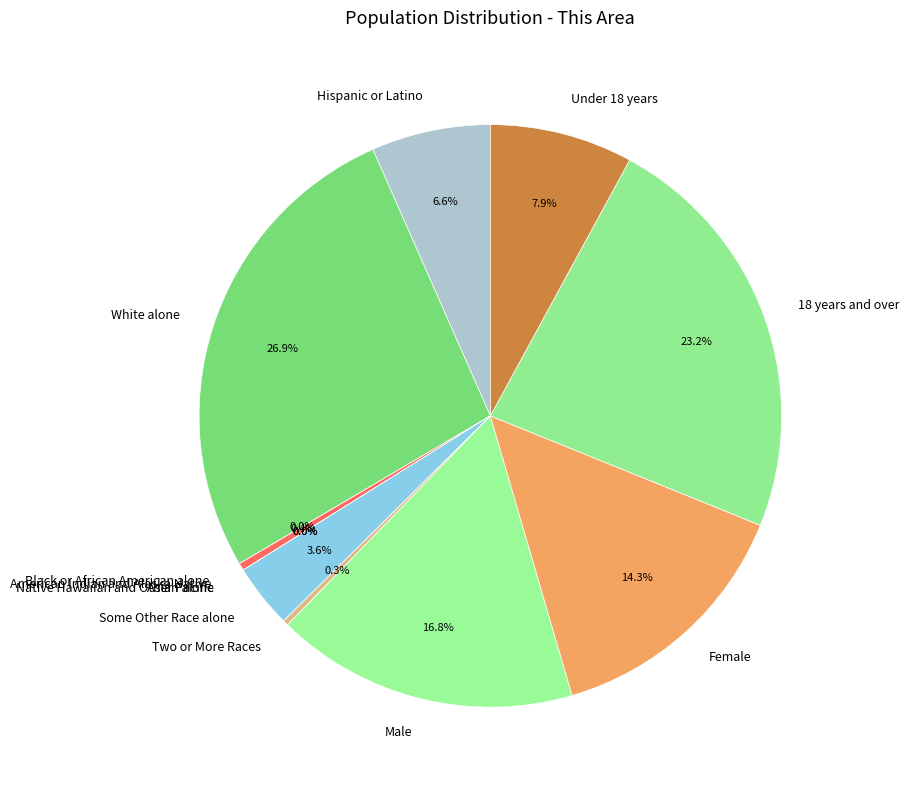

Rank the categories by value from highest to lowest.

White alone, 18 years and over, Male, Female, Under 18 years, Hispanic or Latino, Some Other Race alone, American Indian and Alaska Native, Two or More Races, Black or African American alone, Asian alone, Native Hawaiian and Other Pacific